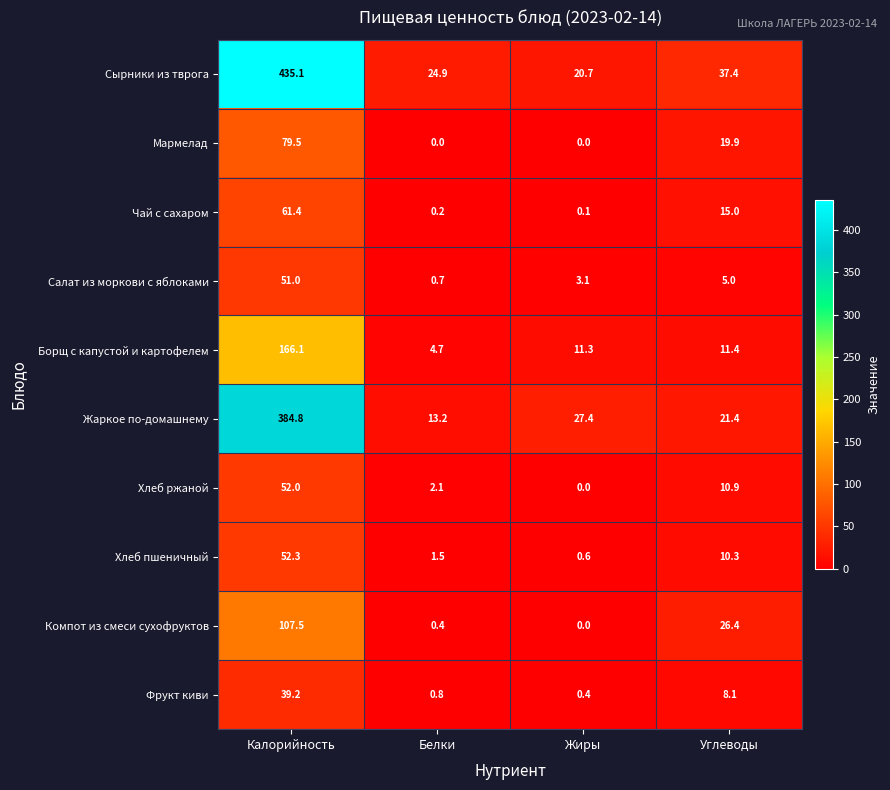

Between Калорийность and Белки, which series saw the biggest shift?

Сырники из тврога